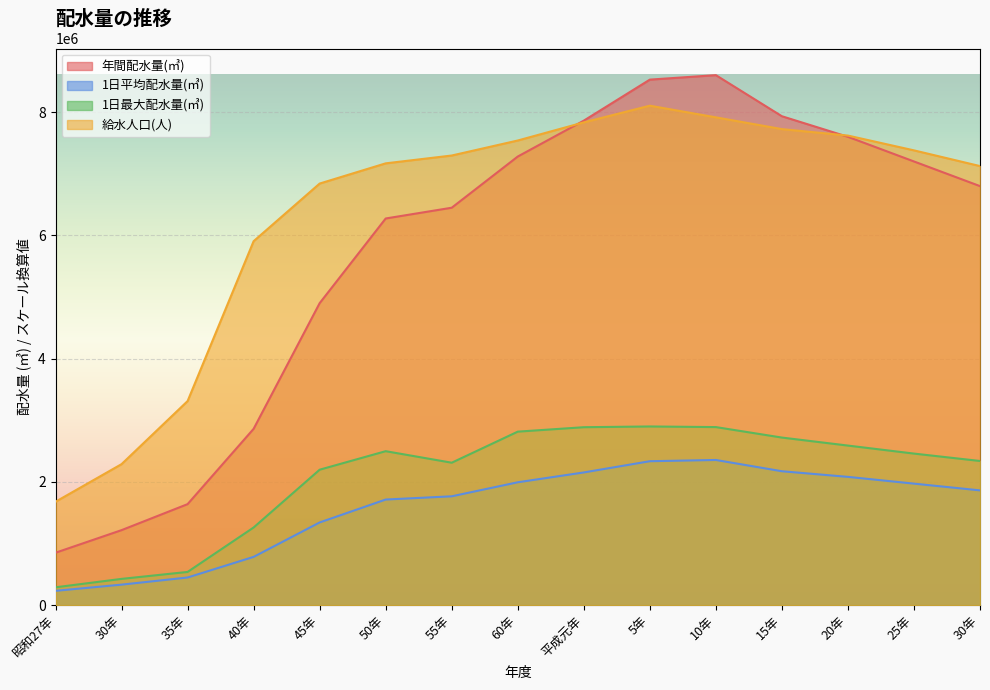

Where is the first local maximum for 1日平均配水量(㎥)?

10年